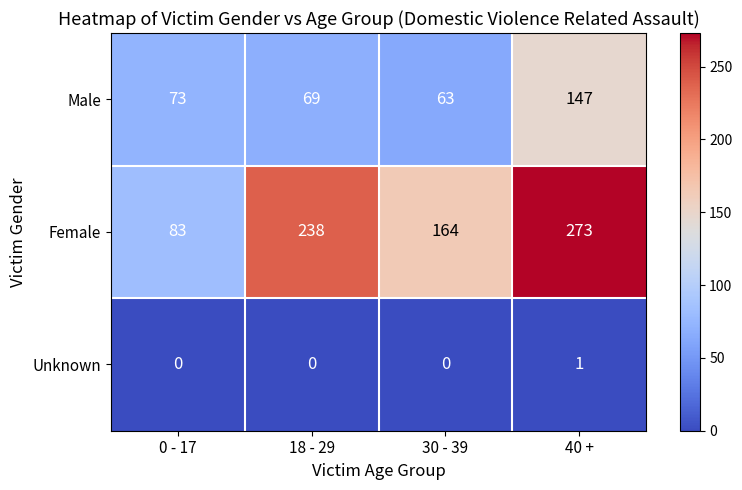

Reading left to right, transcribe all the data shown in this chart.

Male: 73	69	63	147
Female: 83	238	164	273
Unknown: 0	0	0	1